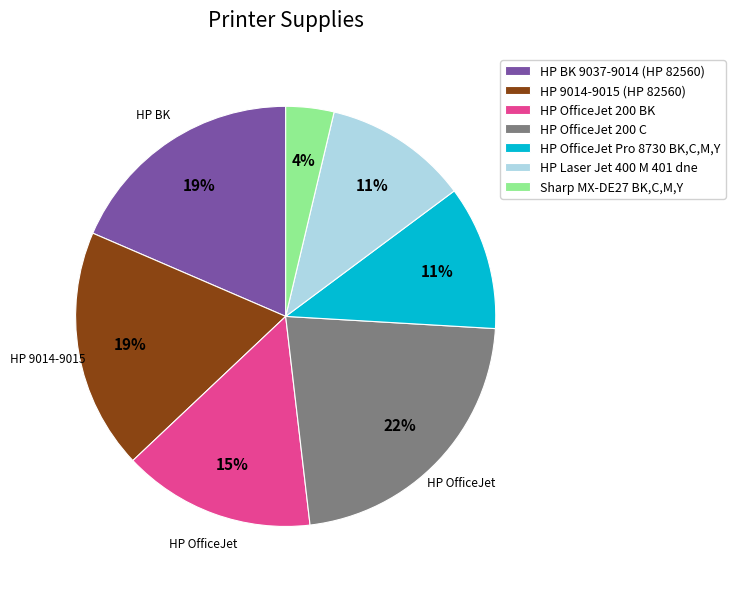

What is the ratio of the value at HP OfficeJet Pro 8730 BK,C,M,Y to the value at HP 9014-9015 (HP 82560)?

0.6